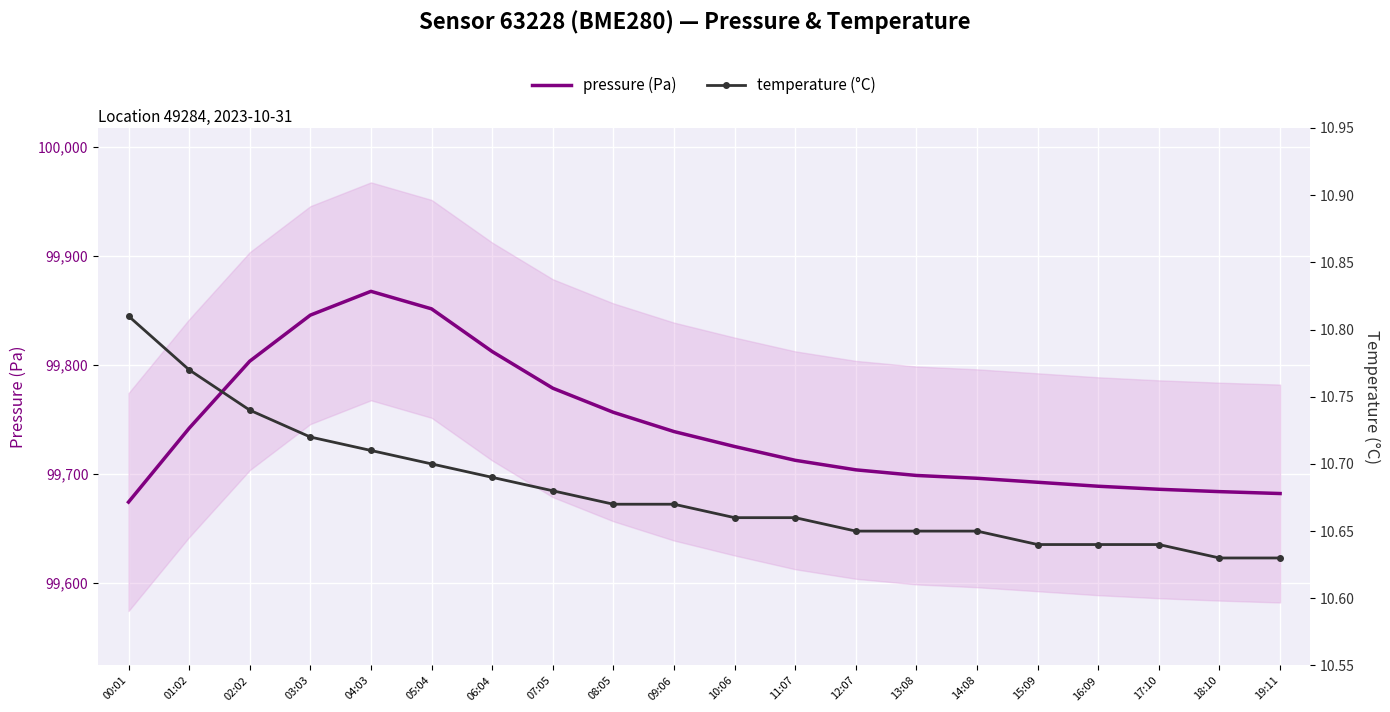

True or false: temperature (°C) has more than 1 points higher than both neighbors.

False